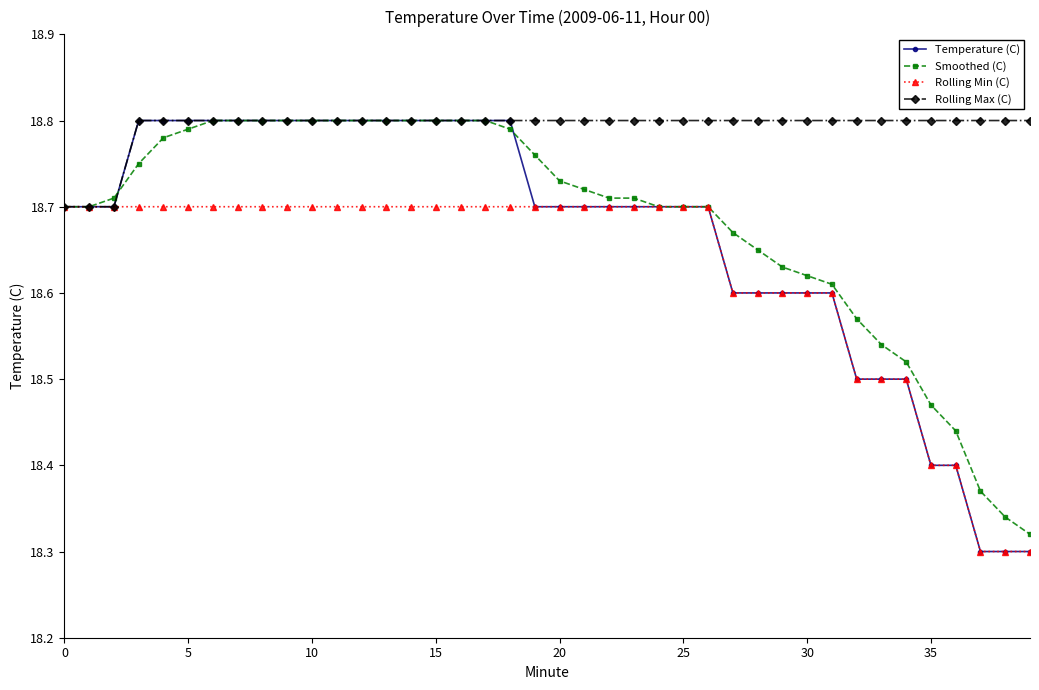

At how many categories does at least one series exceed 18?

40